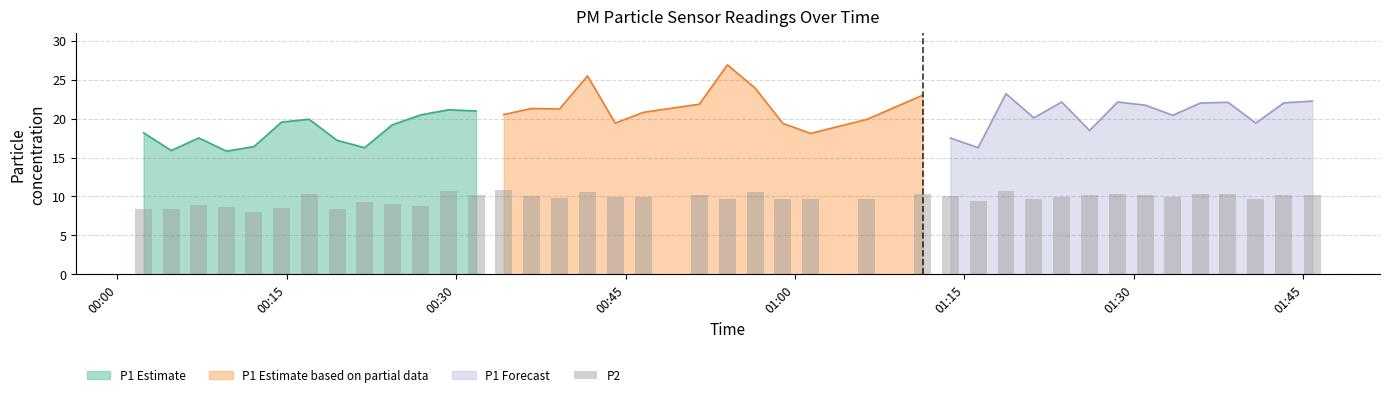

What is the lowest value of the P2 series?

8.0